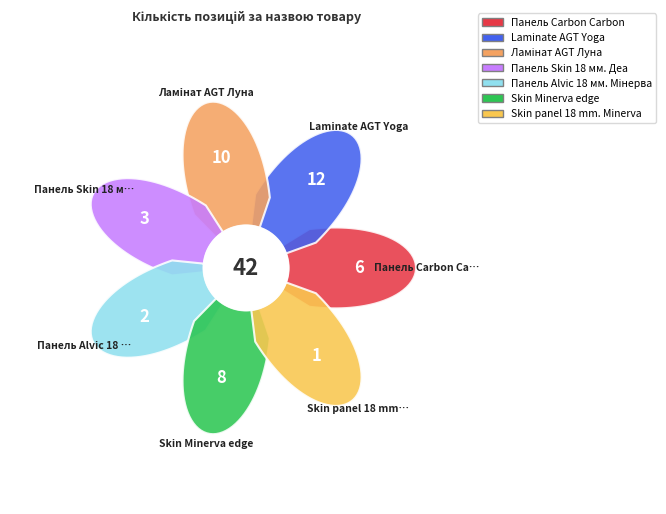

What is the change in value from Панель Carbon Carbon to Skin Minerva edge?

+2